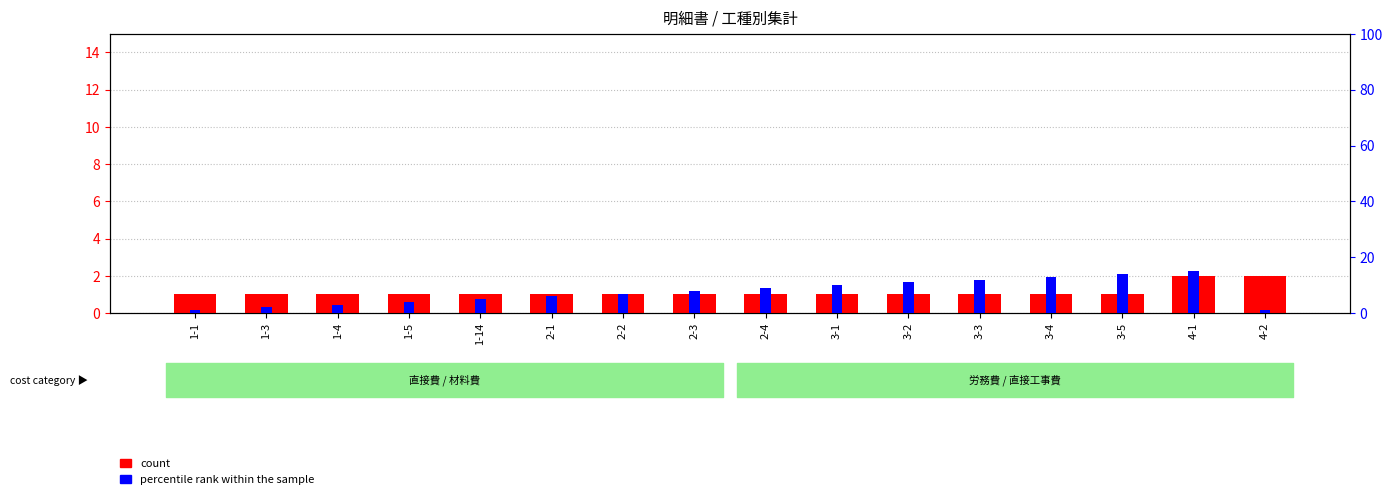

What is the minimum value shown in the chart?

1